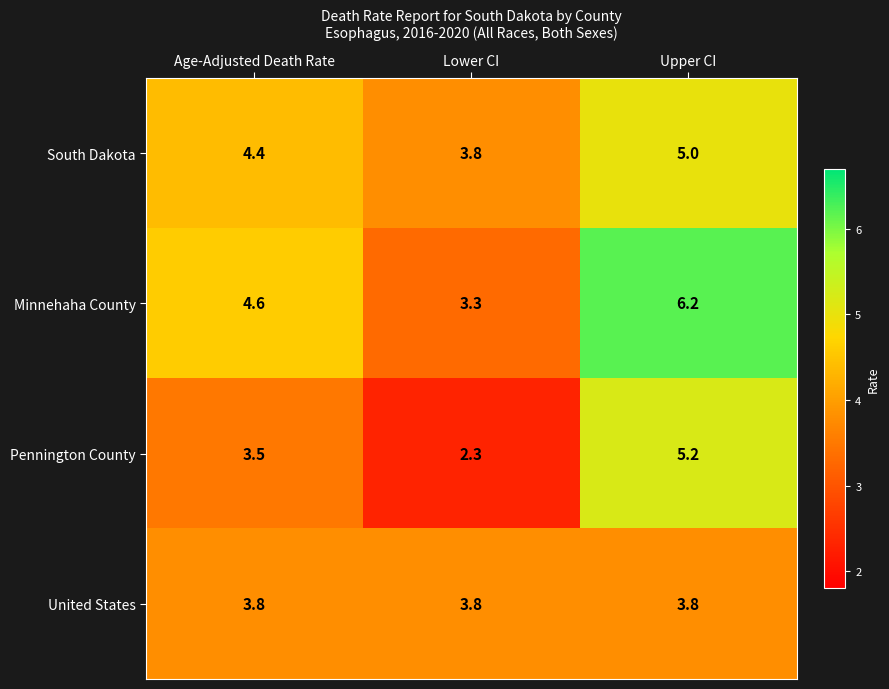

Count the number of categories in the chart.

3